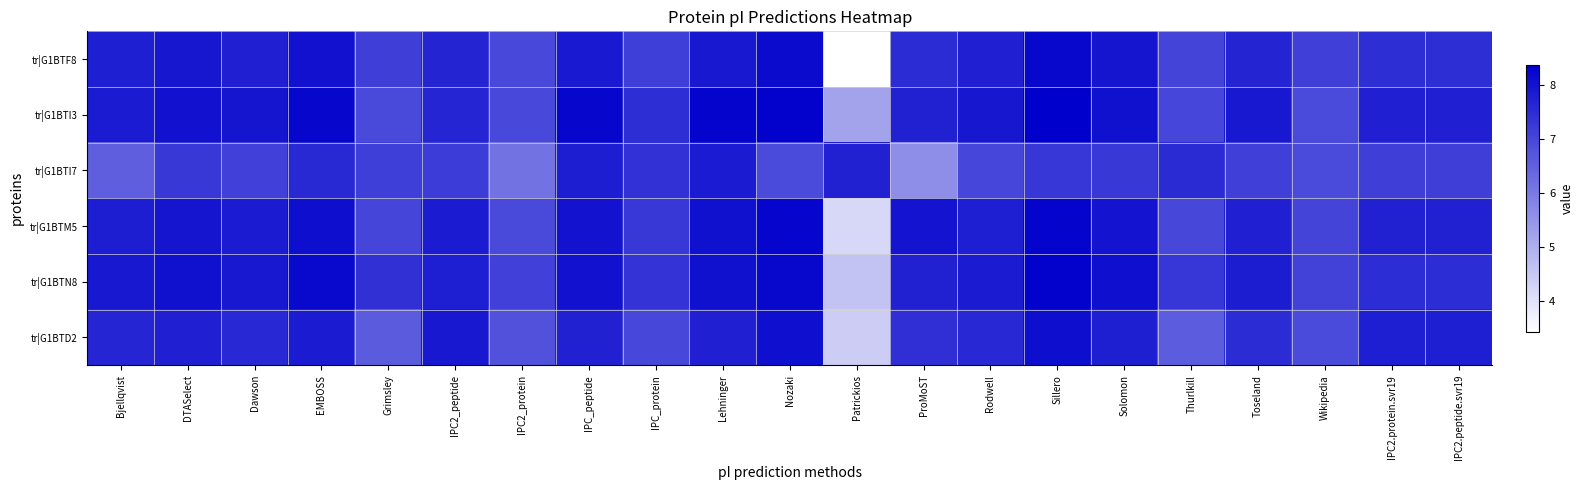

At how many categories does at least one series exceed 7?

21